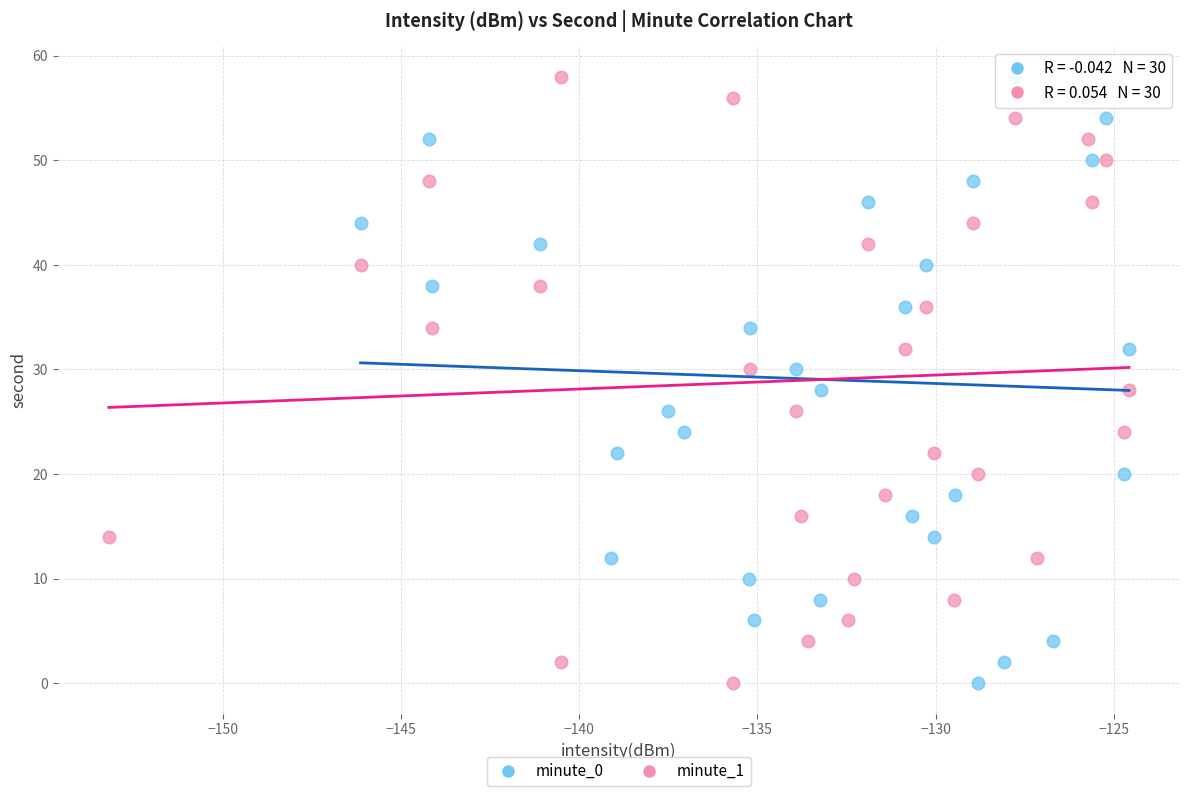

What are all the series names shown in the legend?

minute_0, minute_1